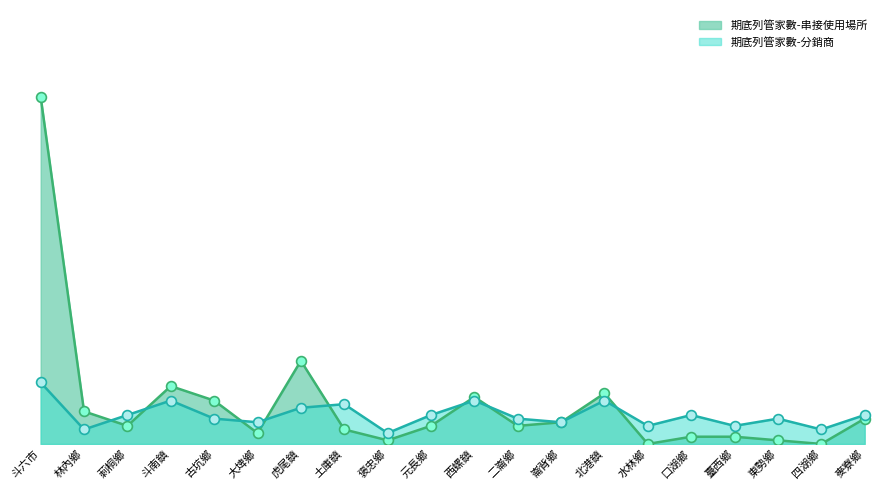

Which series contains the lowest Y value?

期底列管家數-串接使用場所